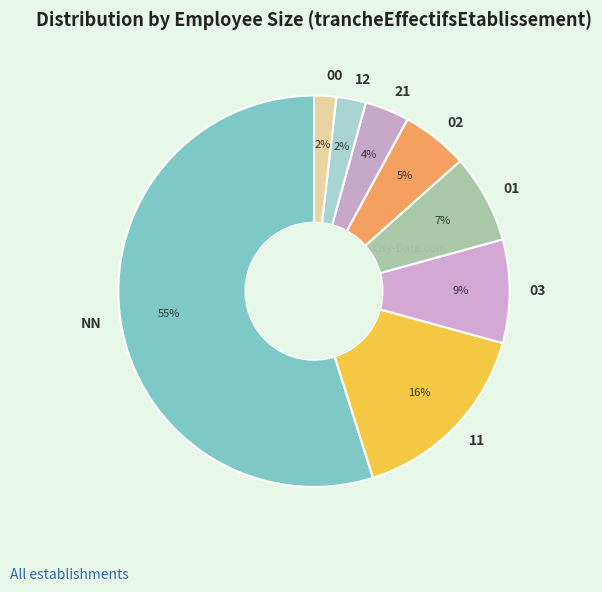

To the nearest percent, what is the combined percentage of 01 and 21?

11%